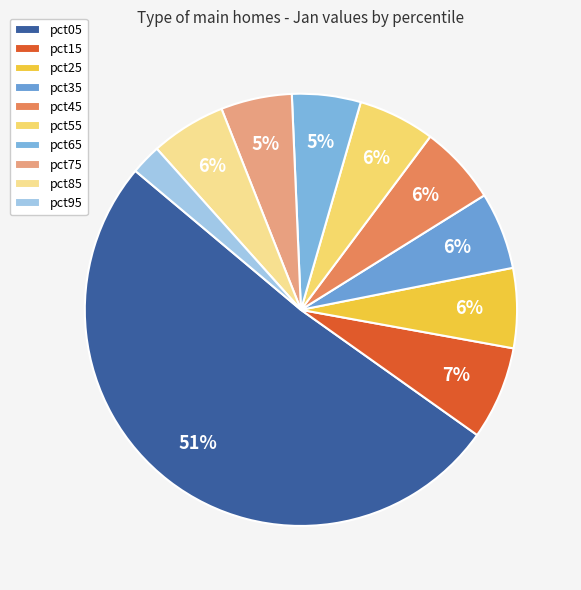

The pct75 slice represents 17% of the pie. True or false?

False